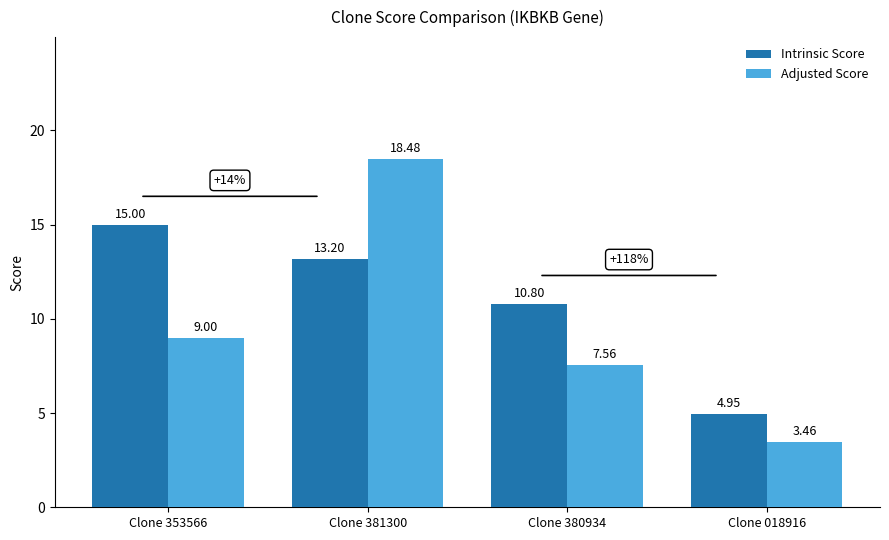

How many distinct data groups are displayed?

2